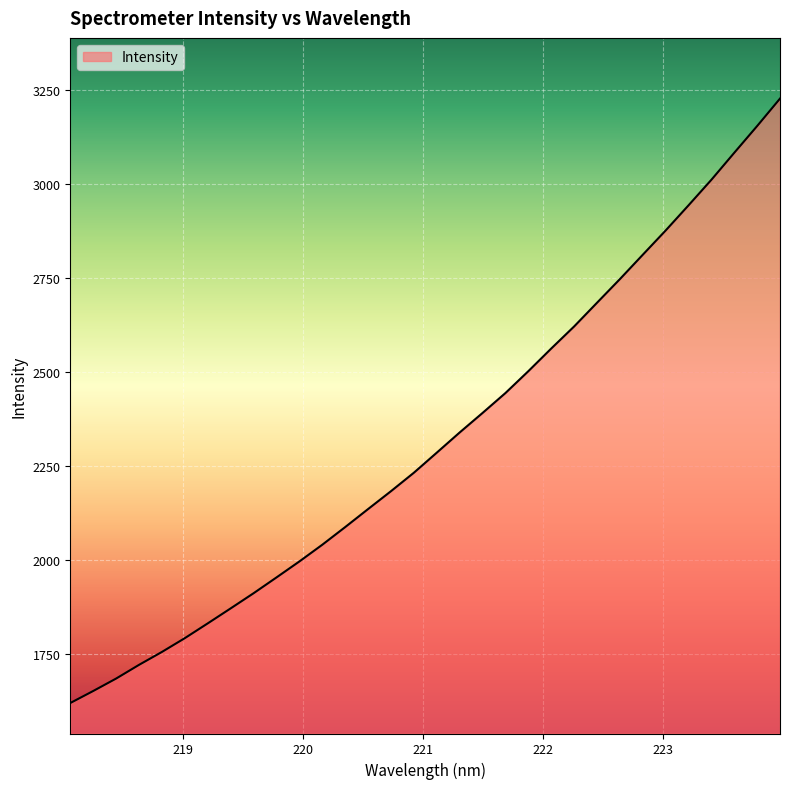

How many lines are shown in the chart?

1